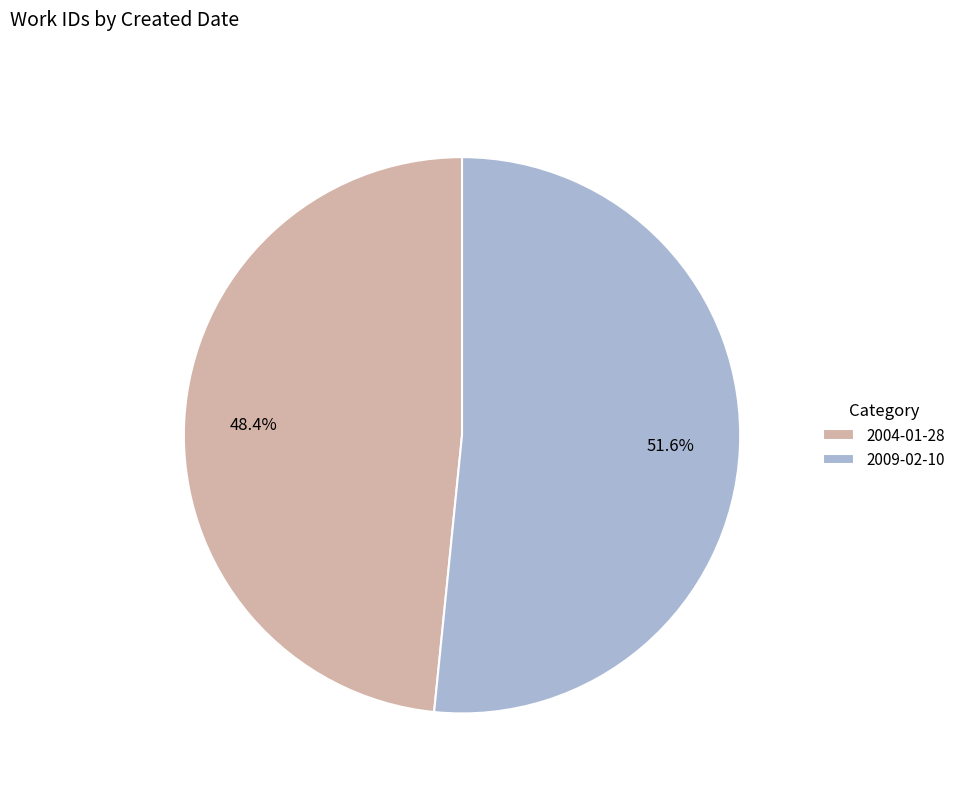

To the nearest percent, what is the combined percentage of 2009-02-10 and 2004-01-28?

100%